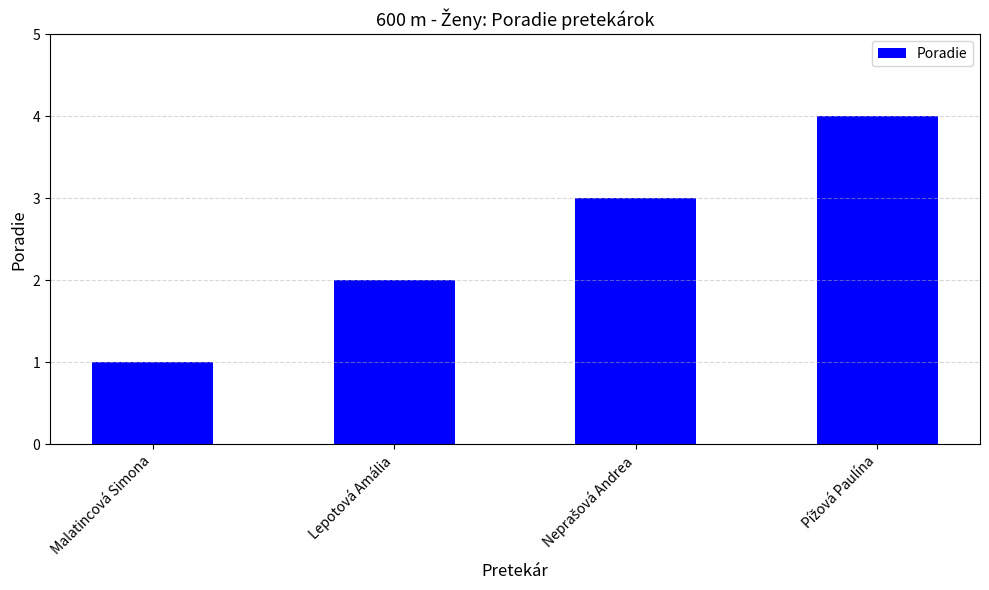

What is the greatest value displayed?

4